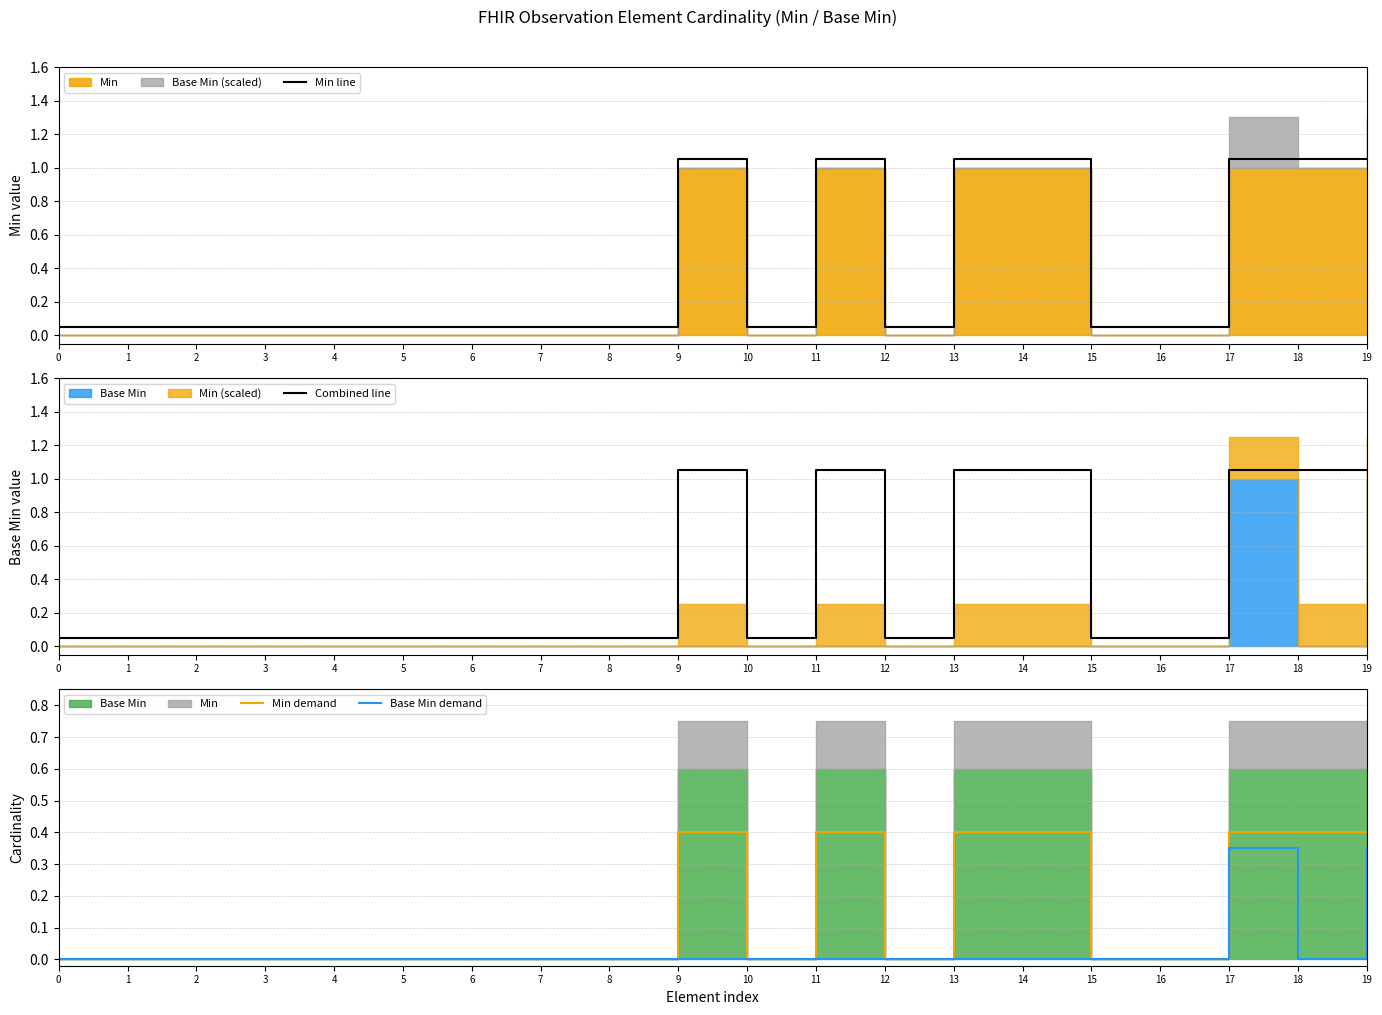

True or false: Base Min demand has a value of -0.1 at 5.

False